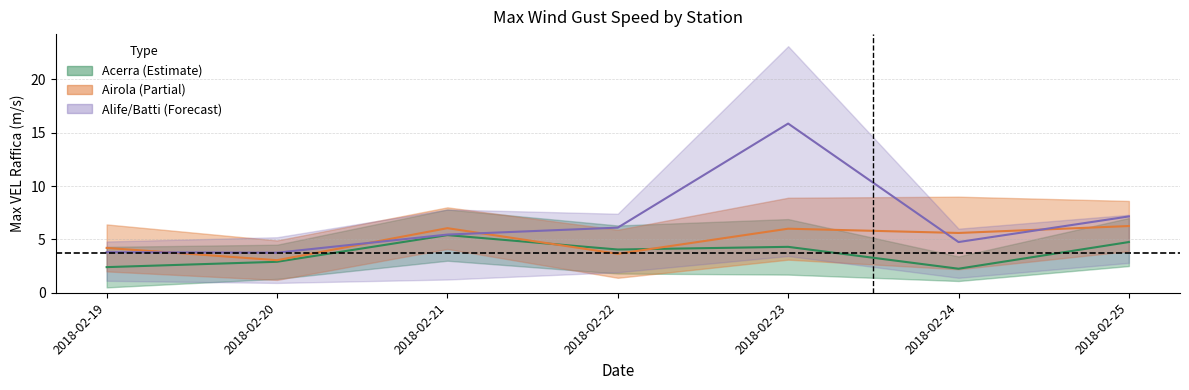

How many data points in Battipaglia MED MAX are less than 7?

3